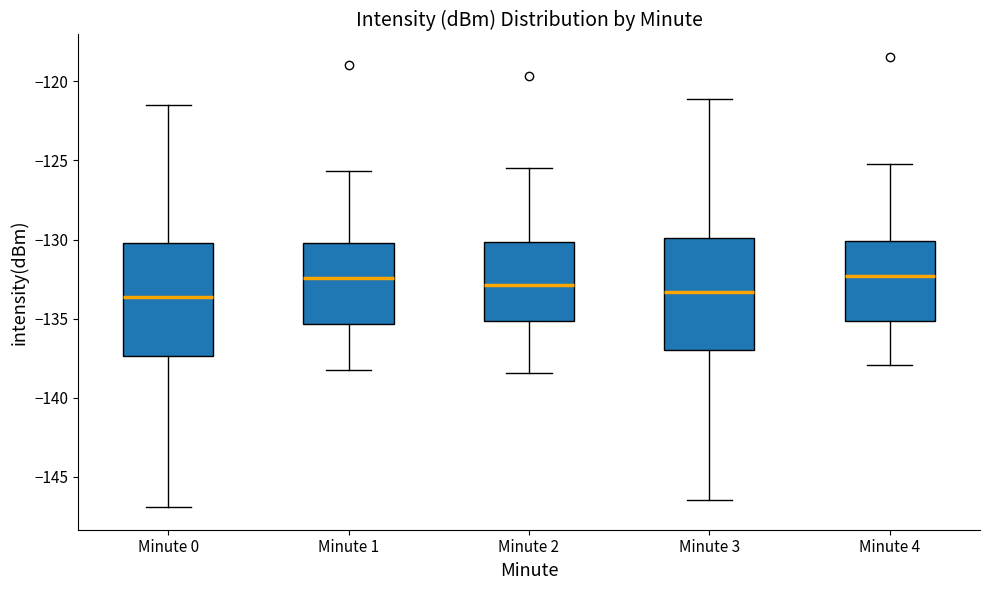

Where does the lower whisker of the box for Minute 2 end on the y-axis? The values are not printed on the chart, so give them approximately, as read against the axis.

-138.5